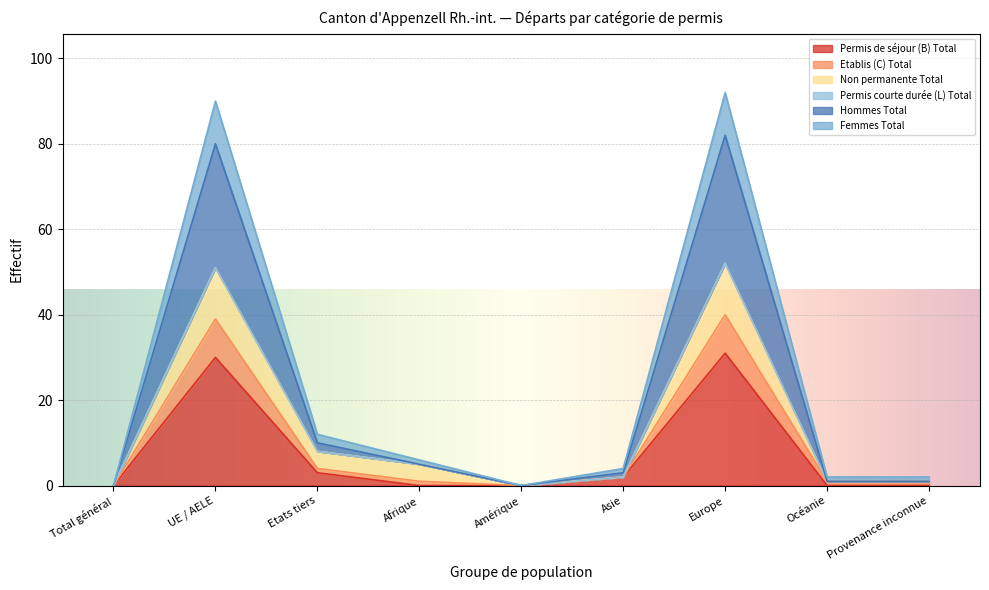

What is the spread (max minus min) of values at UE / AELE?

60